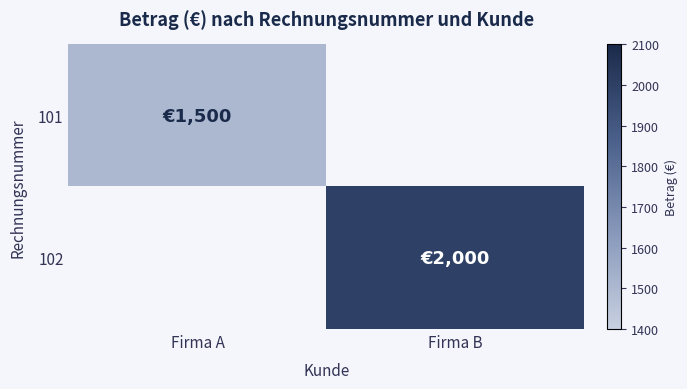

Count the number of data series in this chart.

2